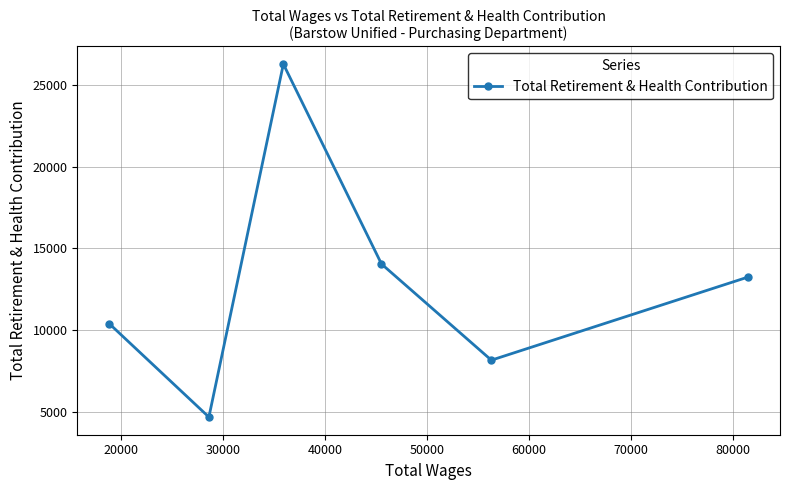

What is the difference between the second highest and minimum values?

9360